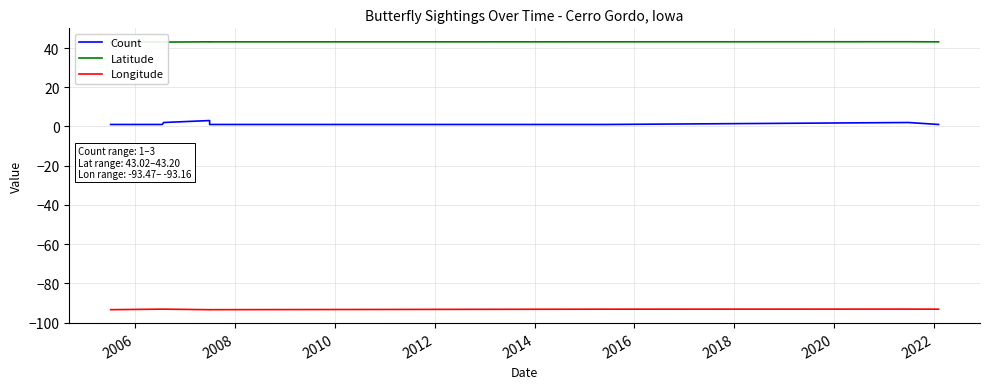

What is the average value of the Latitude series?

43.1